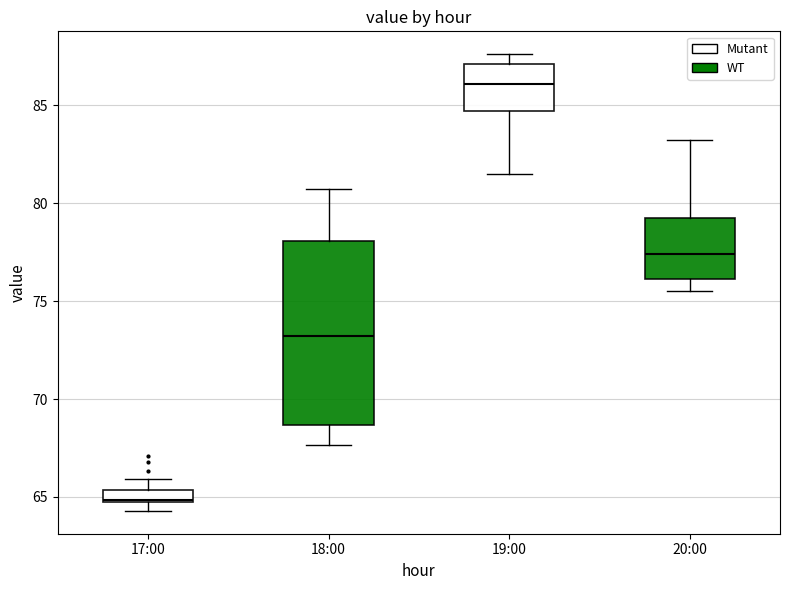

Where does the upper whisker of the box for 20:00 end on the y-axis? The values are not printed on the chart, so give them approximately, as read against the axis.

83.0